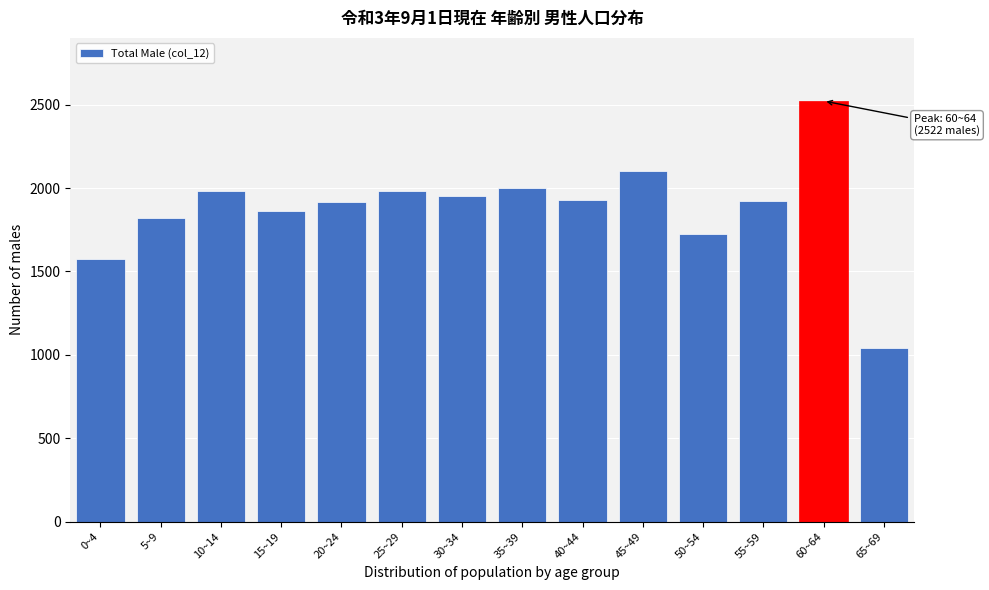

What is the sum of all values?

26329